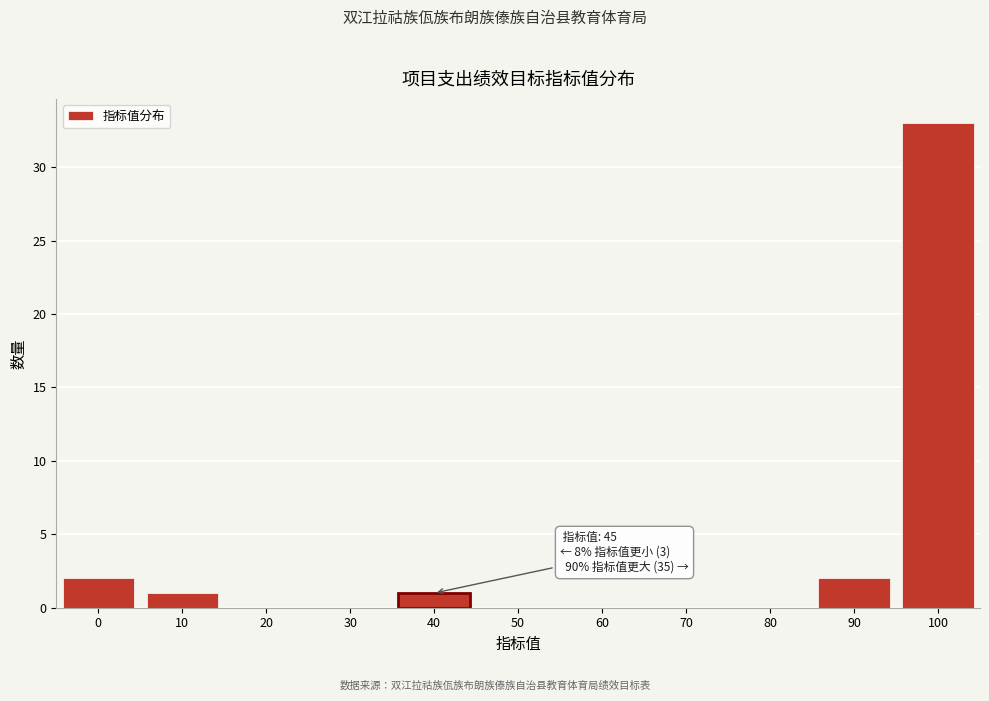

Reading right to left, extract all data points from this chart.

100=33	90=2	80=0	70=0	60=0	50=0	40=1	30=0	20=0	10=1	0=2